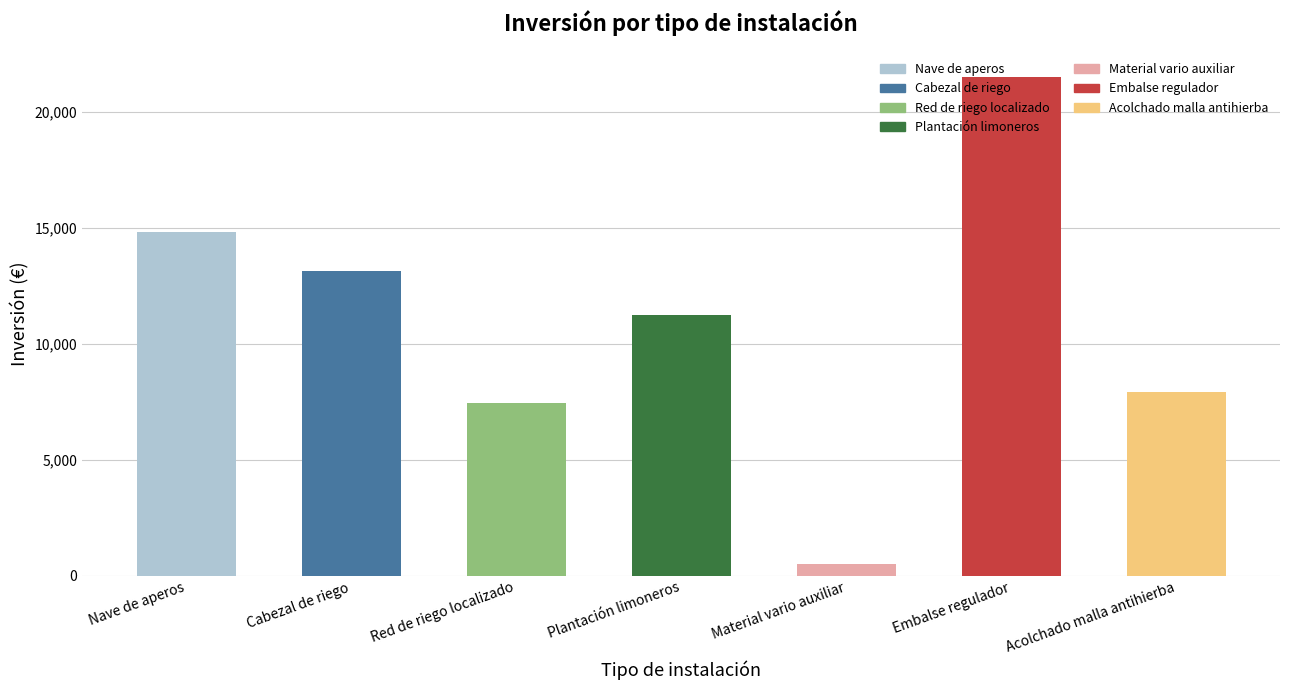

List the labels in order of value, largest first.

Embalse regulador, Nave de aperos, Cabezal de riego, Plantación limoneros, Acolchado malla antihierba, Red de riego localizado, Material vario auxiliar